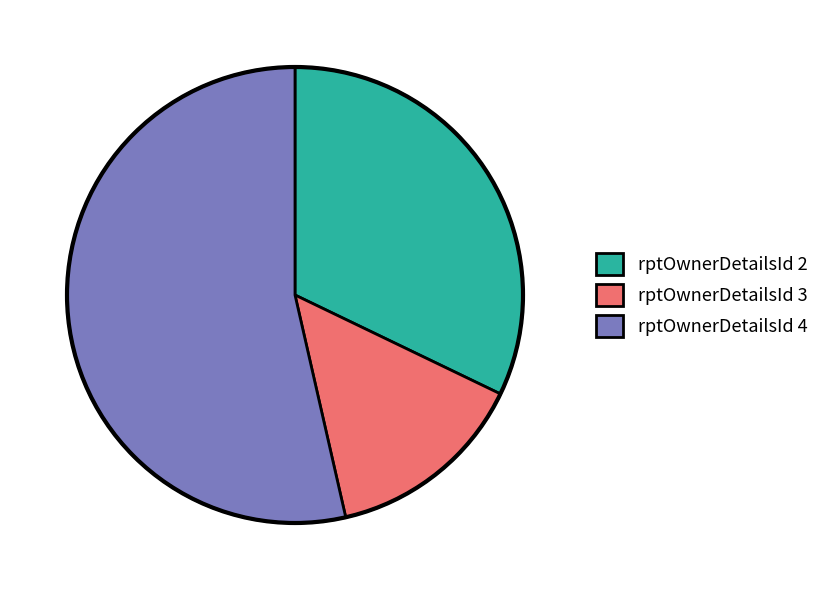

Is it true that rptOwnerDetailsId 4 is 54% of the pie?

True